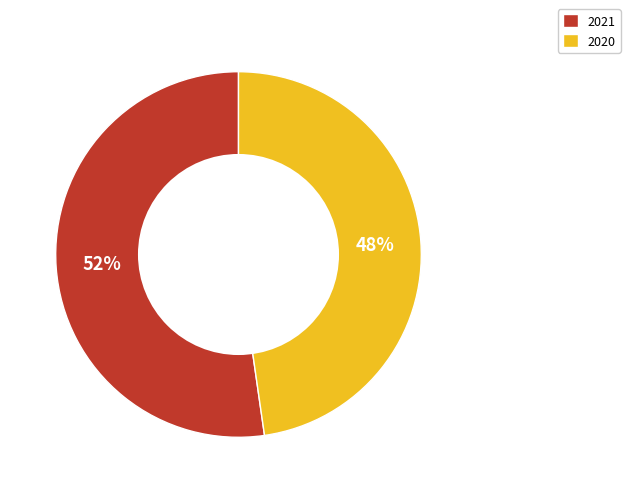

Count the number of slices in the pie.

2